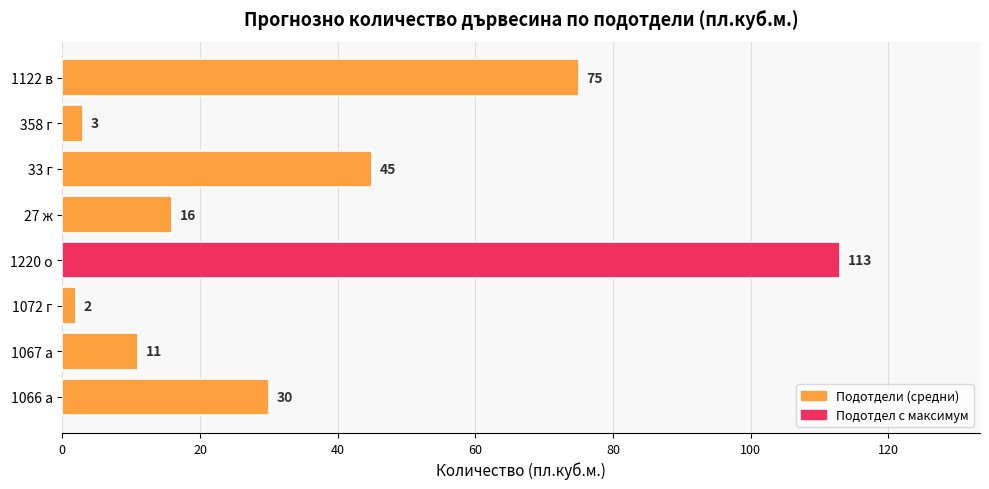

Rank the categories by value from highest to lowest.

1220 о, 1122 в, 33 г, 1066 а, 27 ж, 1067 а, 358 г, 1072 г